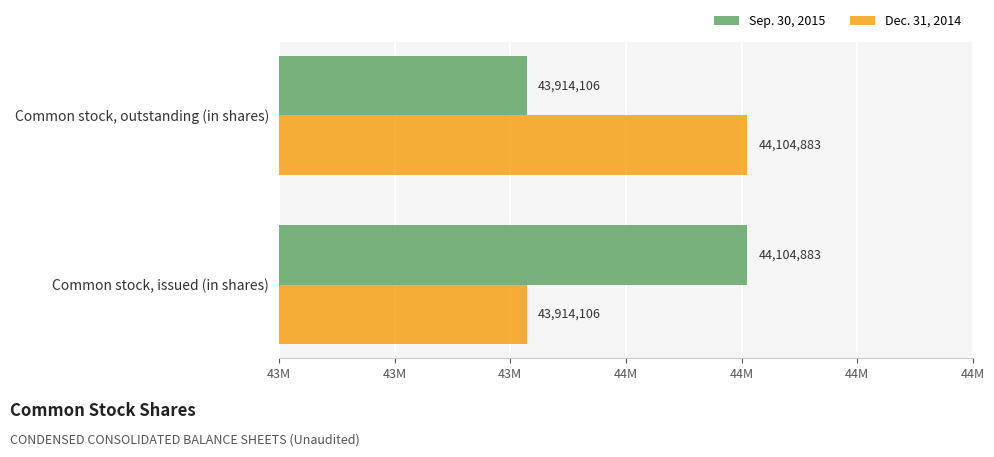

At how many categories does at least one series exceed 43957242?

2